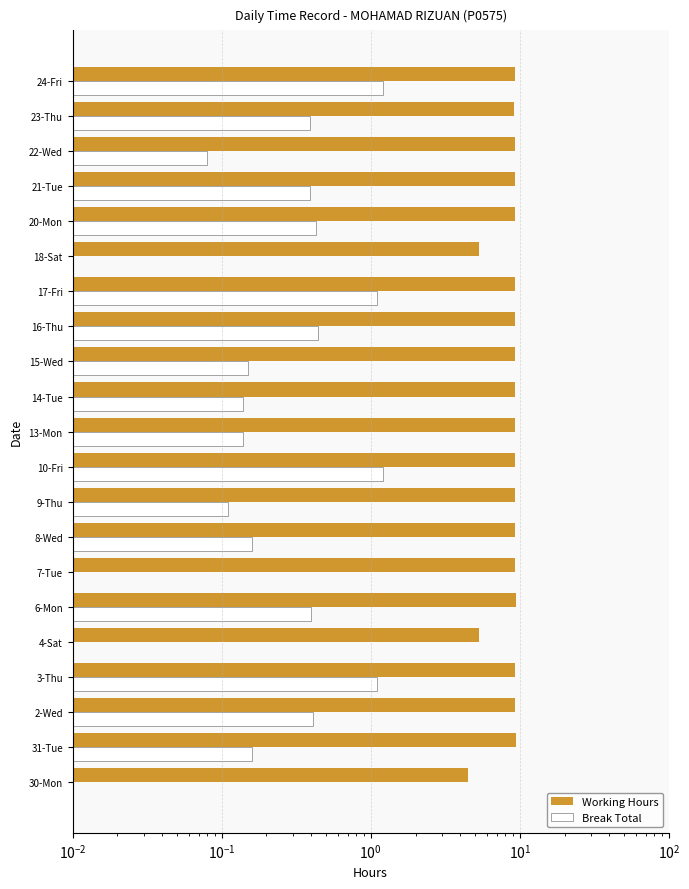

What is the greatest value displayed?

9.4